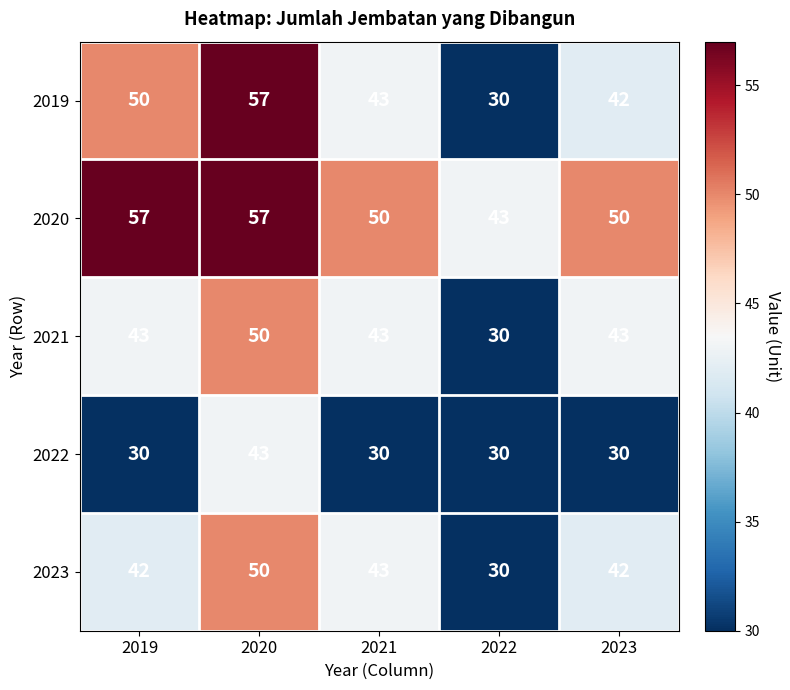

What is the approximate value of 2023 at 2022, to the nearest 10?

30